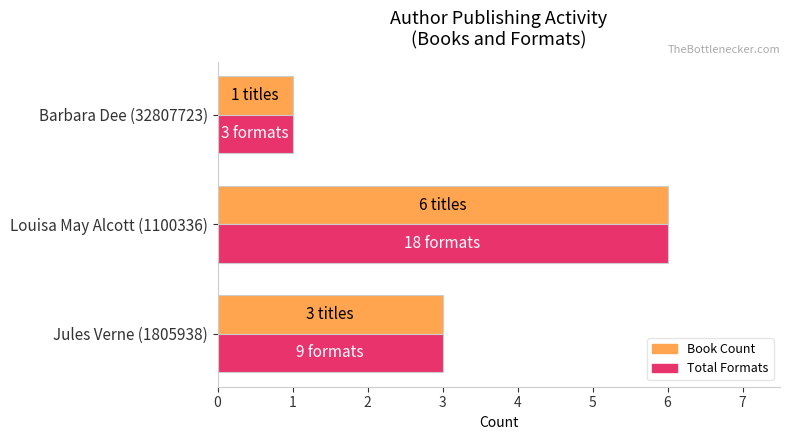

What is the total value across all series at Jules Verne (1805938)?

6